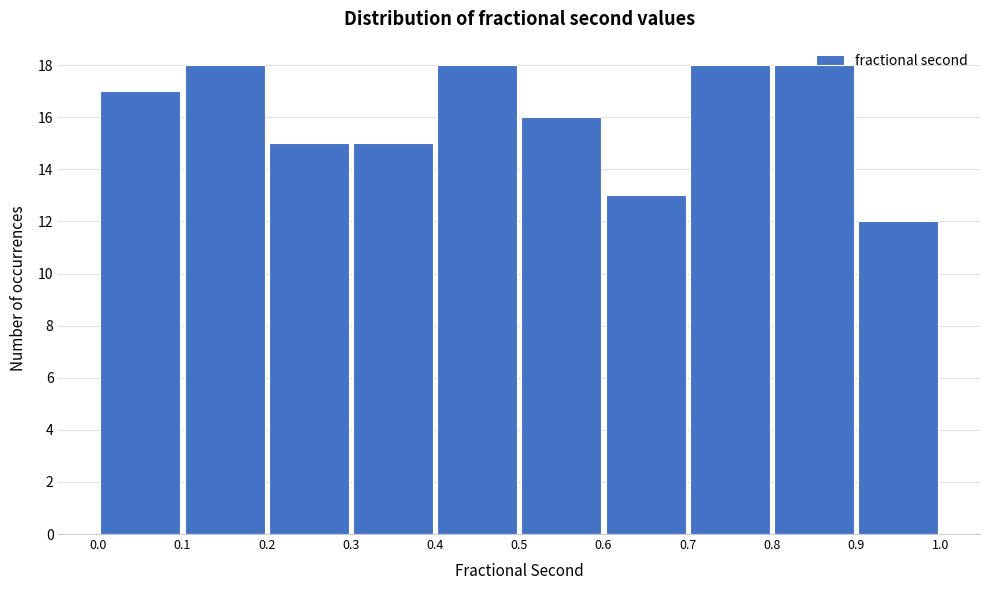

What is the height of the bar covering 0.3 to 0.4 on the x-axis? The values are not printed on the chart, so give them approximately, as read against the axis.

15